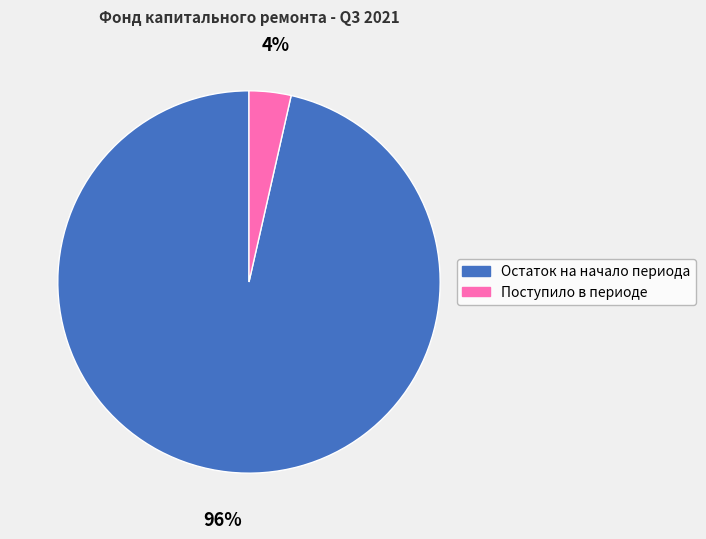

How many slices are in this pie chart?

2